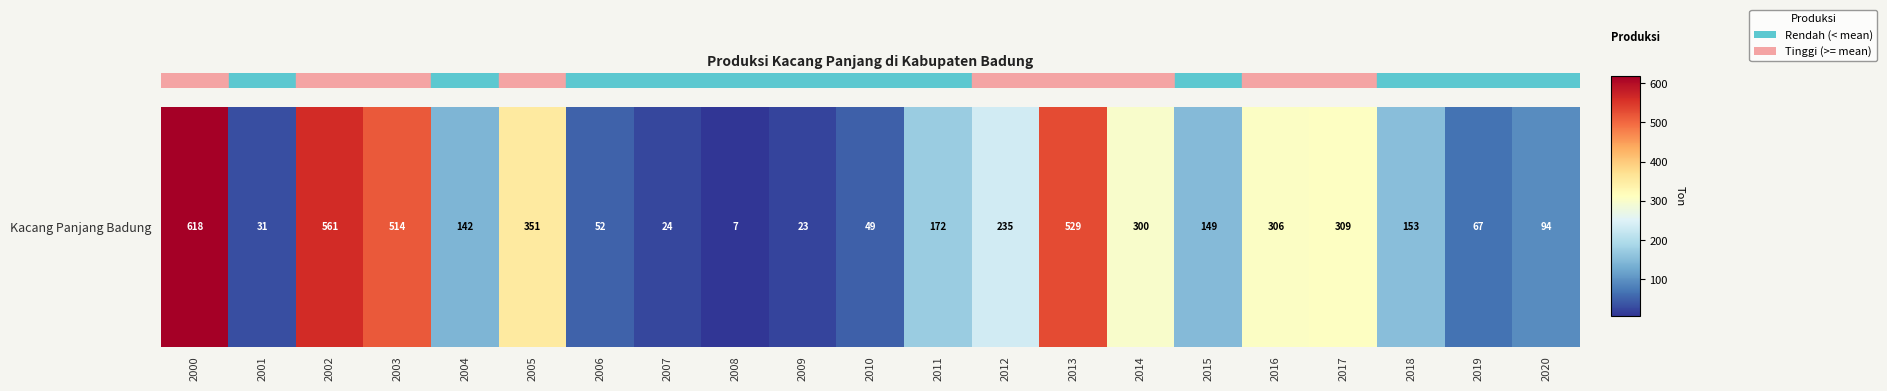

Approximately how many times larger is the value at 2012 compared to 2001?

7.6